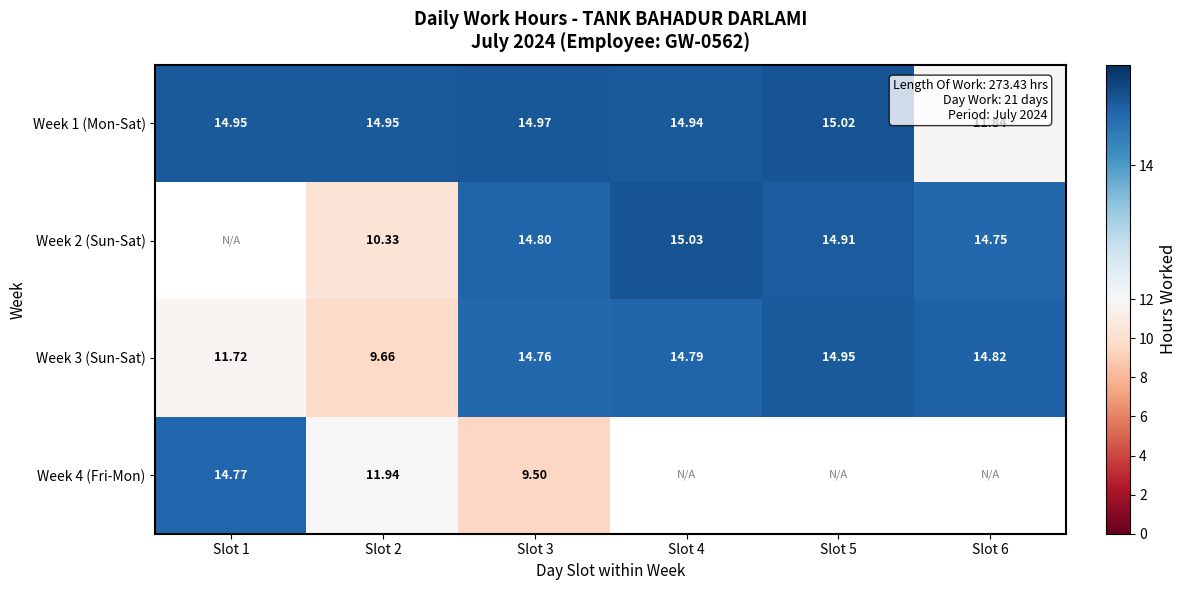

Is the value of Week 1 (Mon-Sat) at Slot 6 greater than the value of Week 3 (Sun-Sat) at Slot 1?

Yes